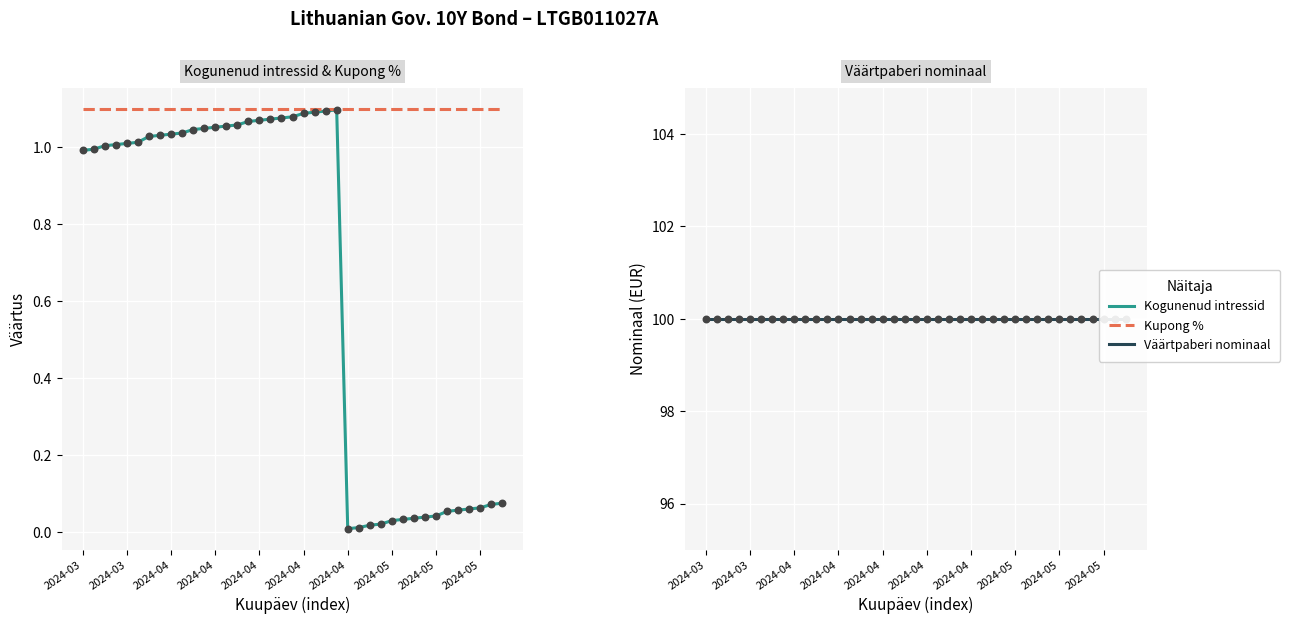

Is the value of Väärtpaberi nominaal at 19 greater than the value of Kupong % at 2024-05?

Yes